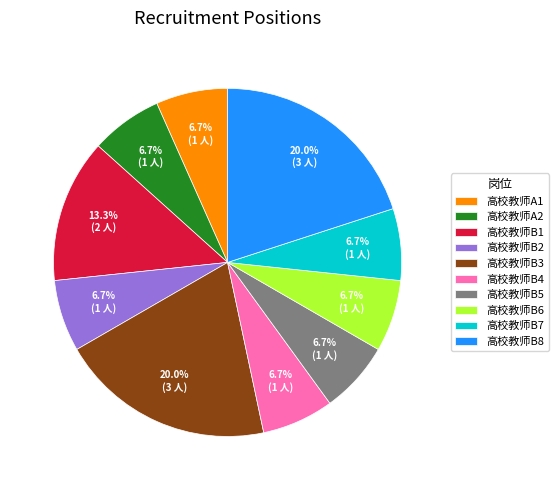

Count the number of slices in the pie.

10